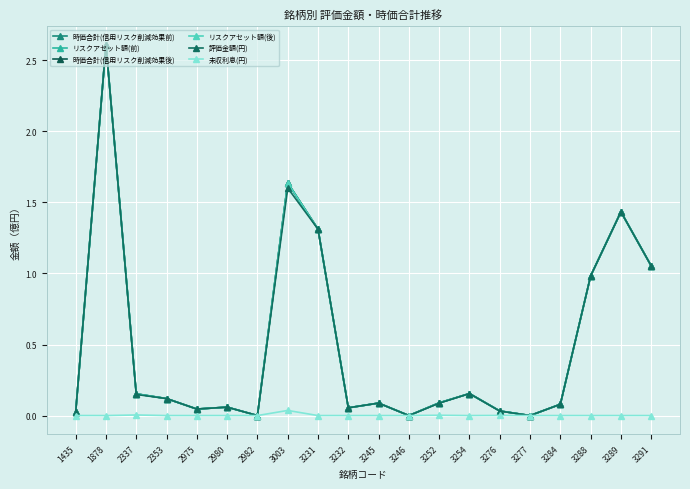

At which category is the sum across all series the highest?

1878